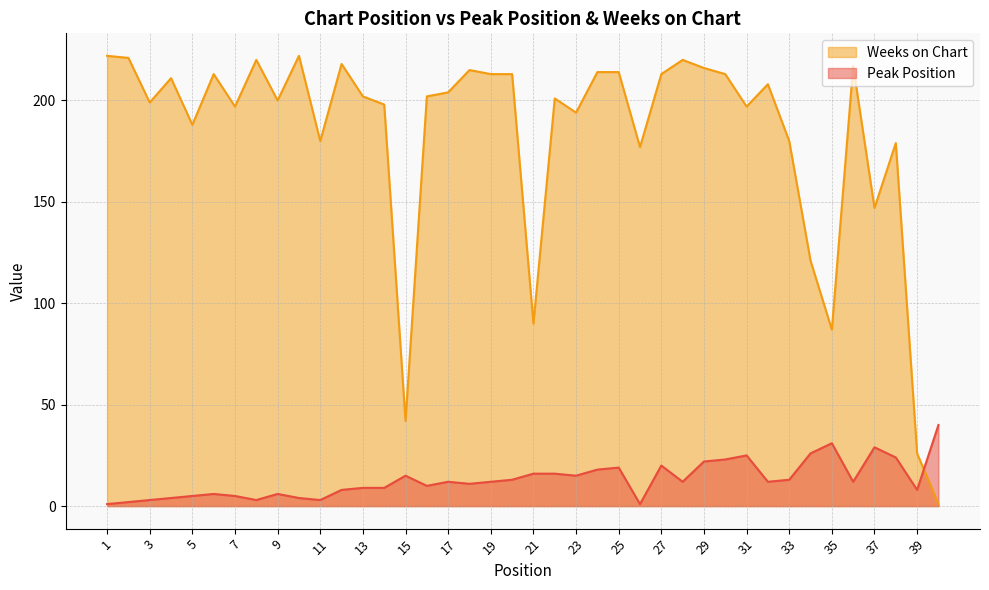

Is it true that Weeks on Chart equals 50 at 17?

False